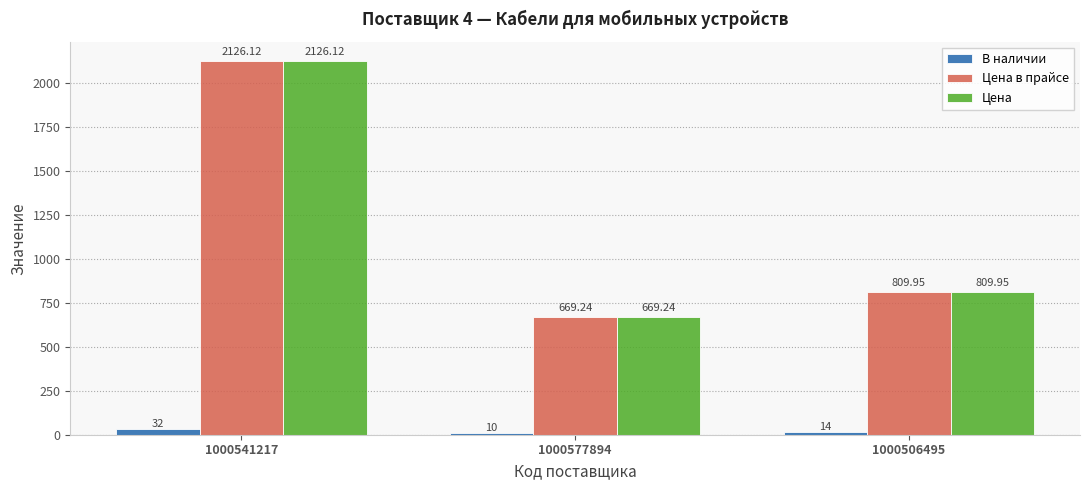

What is the average value of the Цена series?

1201.8